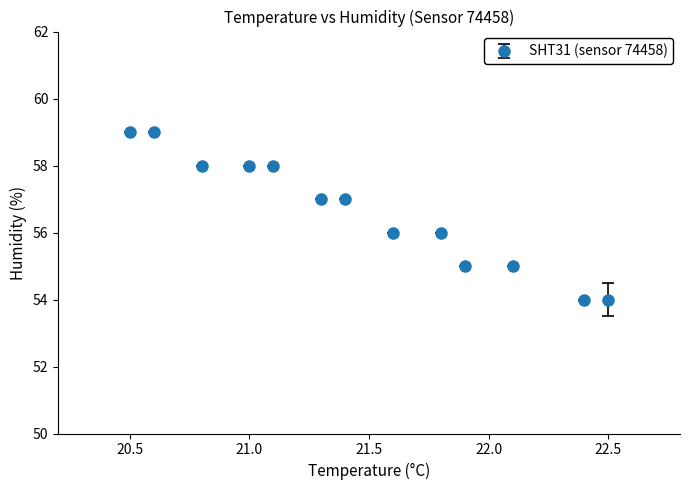

What is the smallest value displayed?

54